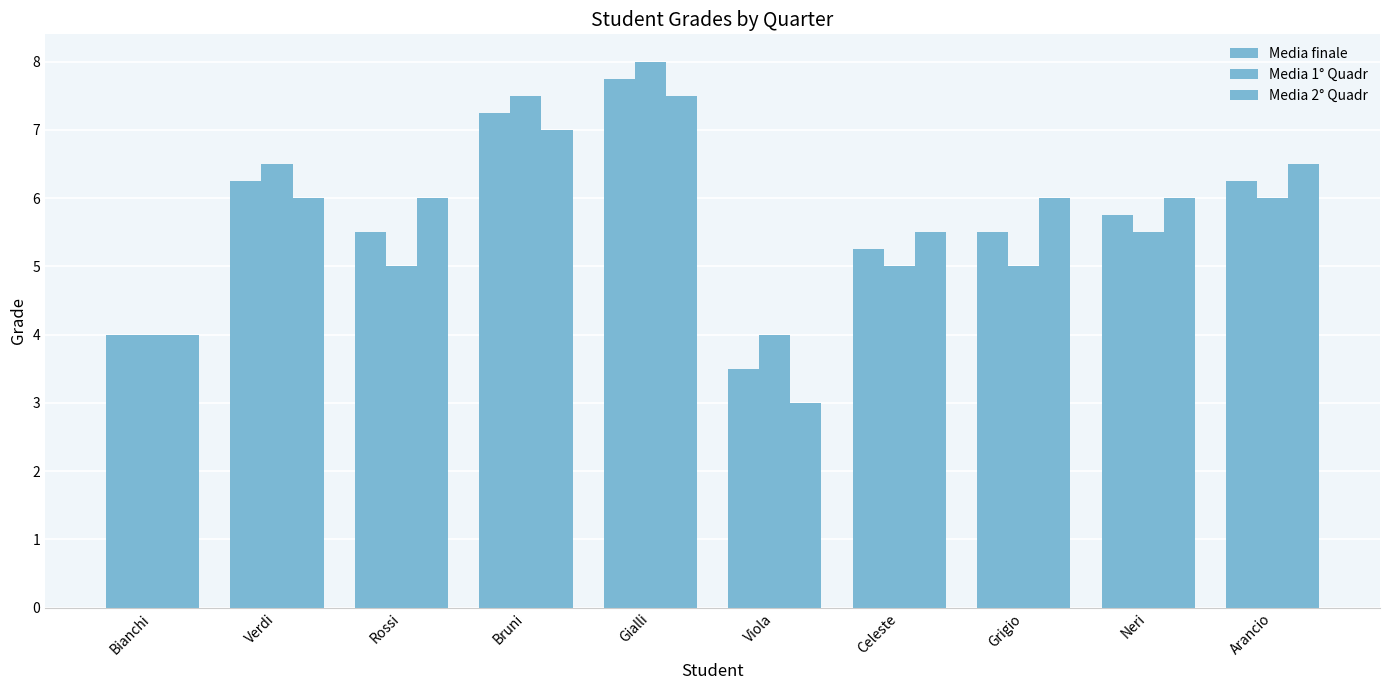

Are the bars horizontal?

No